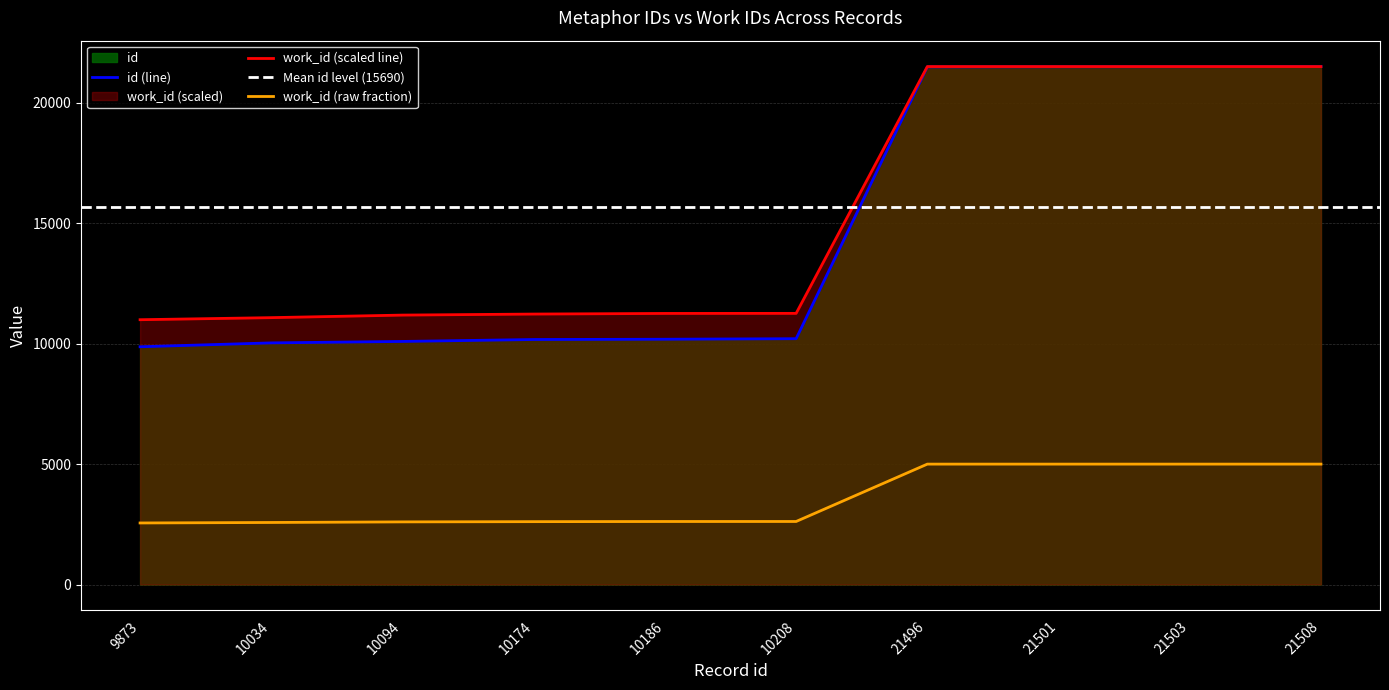

Is the value of id at 10094 greater than the value of work_id at 21501?

No